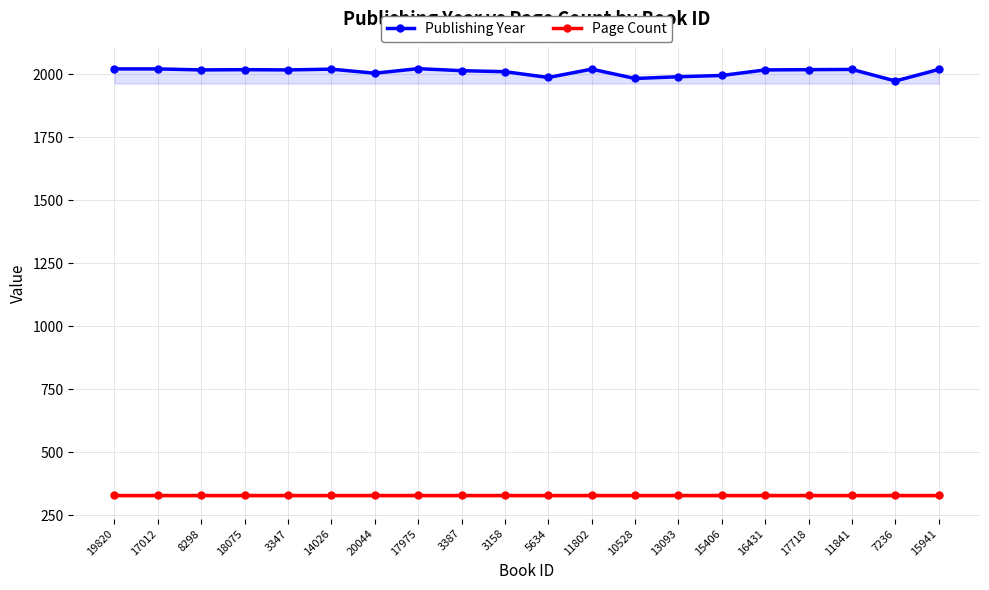

What is the maximum value for Publishing Year?

2022